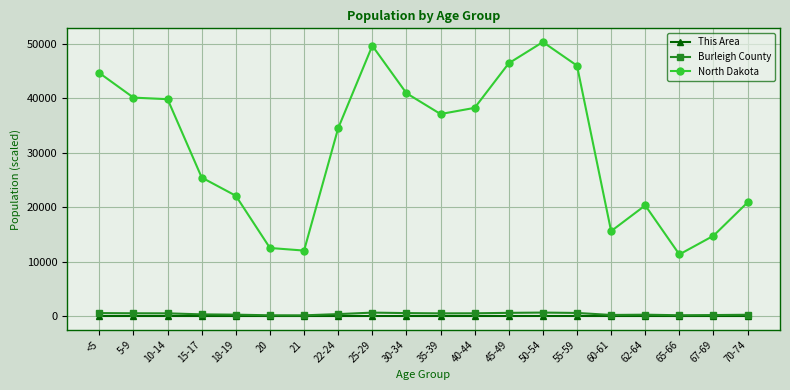

The This Area series shows 4.7 at 50-54. True or false?

True